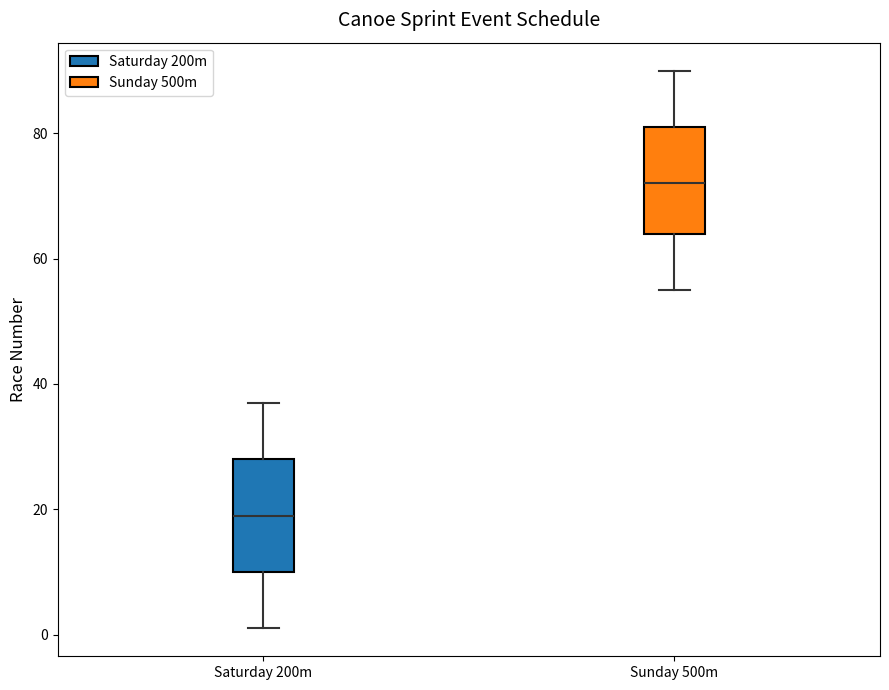

Which box's median line is the lowest?

Saturday 200m